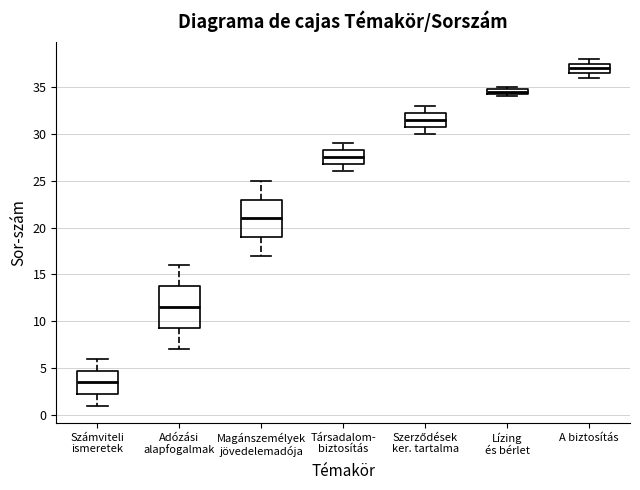

Where does the upper whisker of the box for Magánszemélyek jövedelemadója end on the y-axis? The values are not printed on the chart, so give them approximately, as read against the axis.

25.0